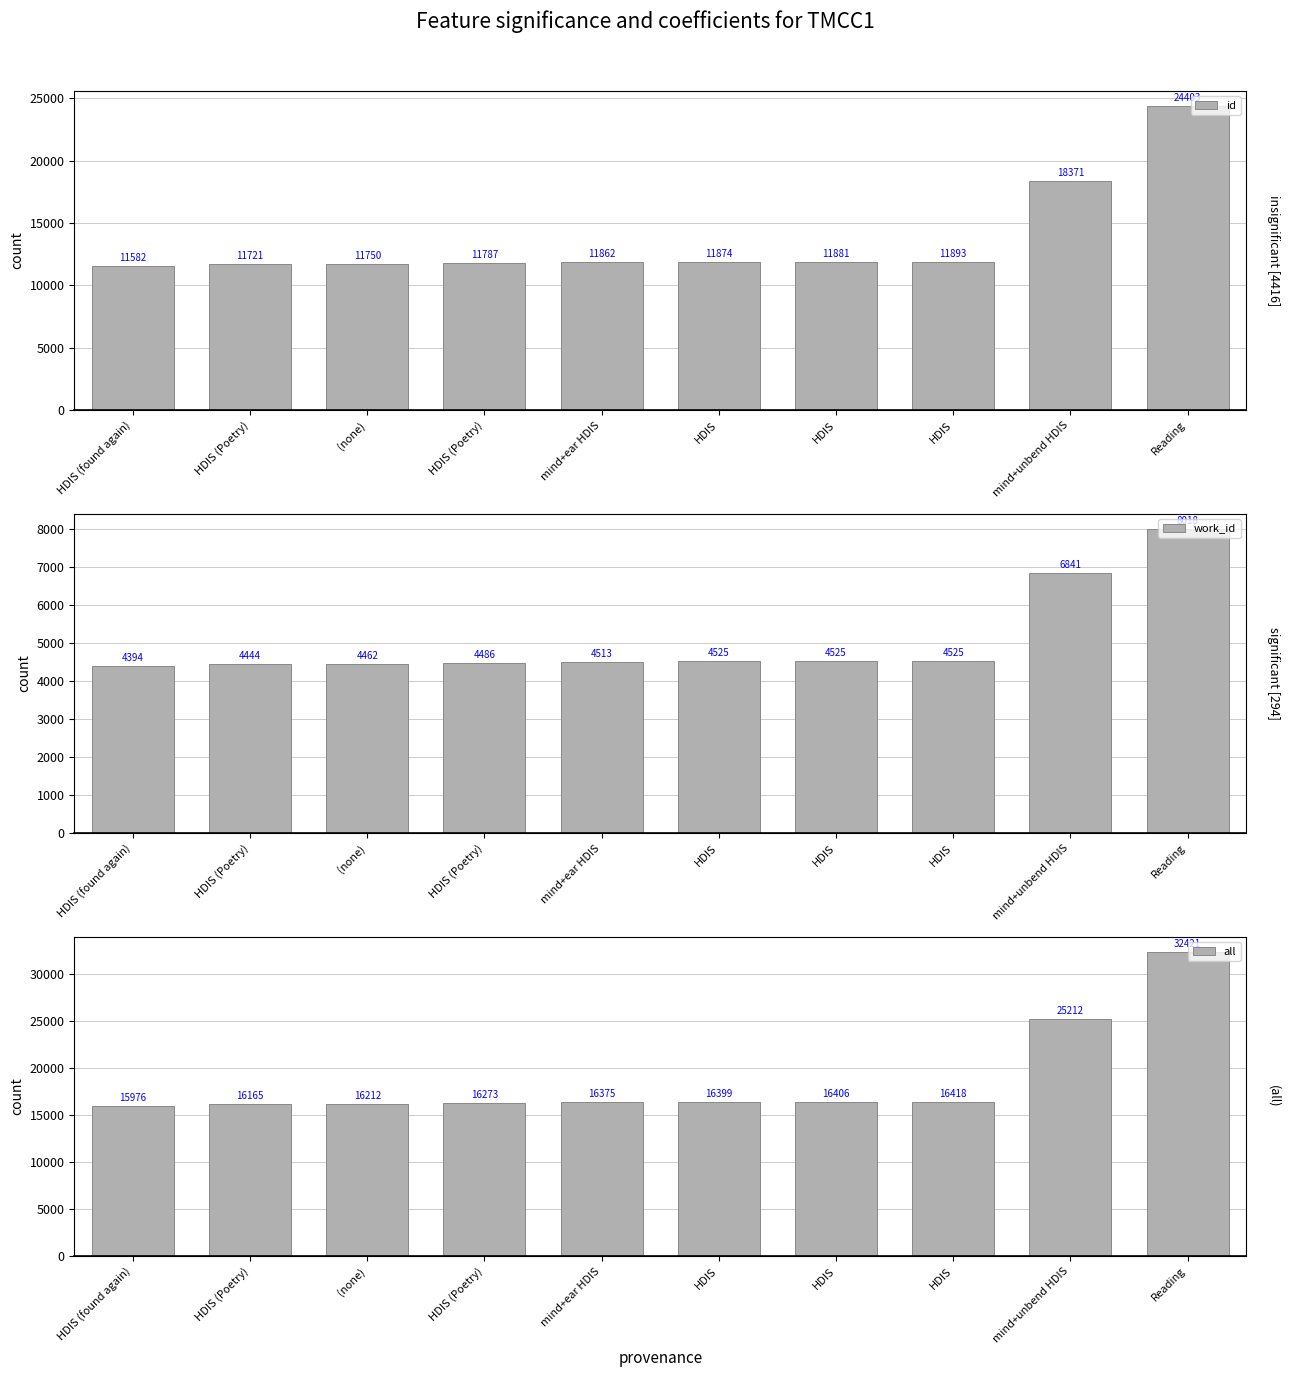

List the series in order of their overall mean, lowest first.

work_id, id, all